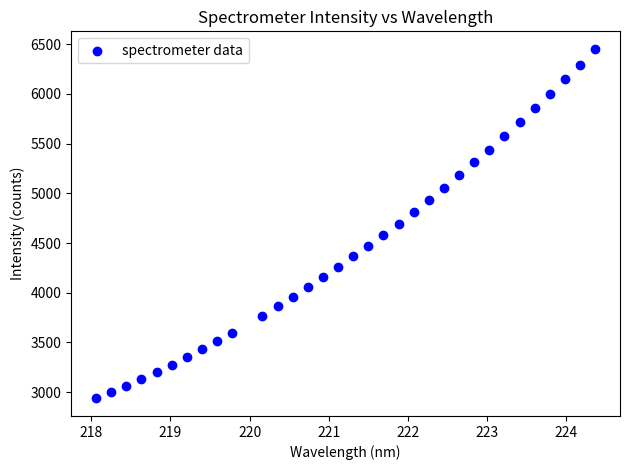

What is the range of X values (max minus min)?

6.3